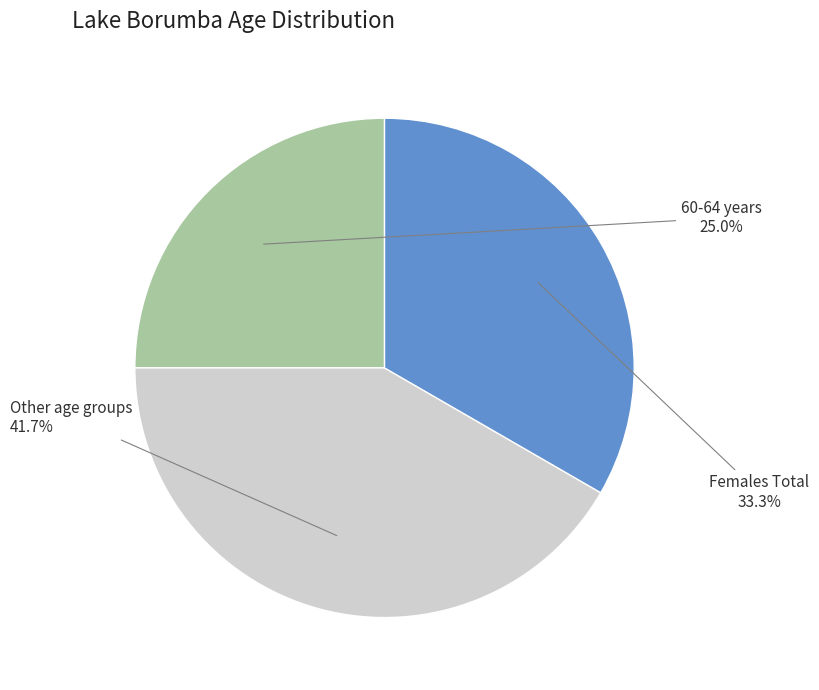

Is there a majority slice in this chart?

No